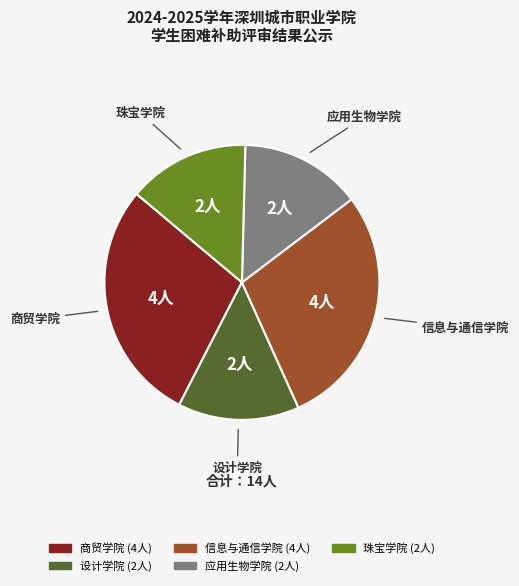

Combined, do 设计学院 and 应用生物学院 account for over 50%?

No